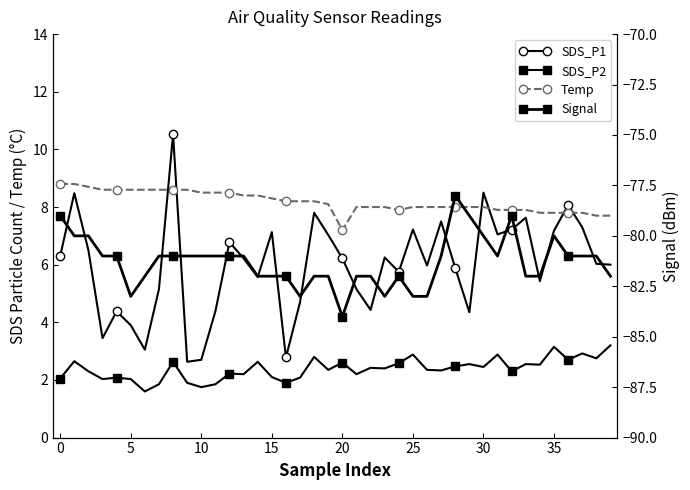

True or false: Signal and Temp cross at least once.

False